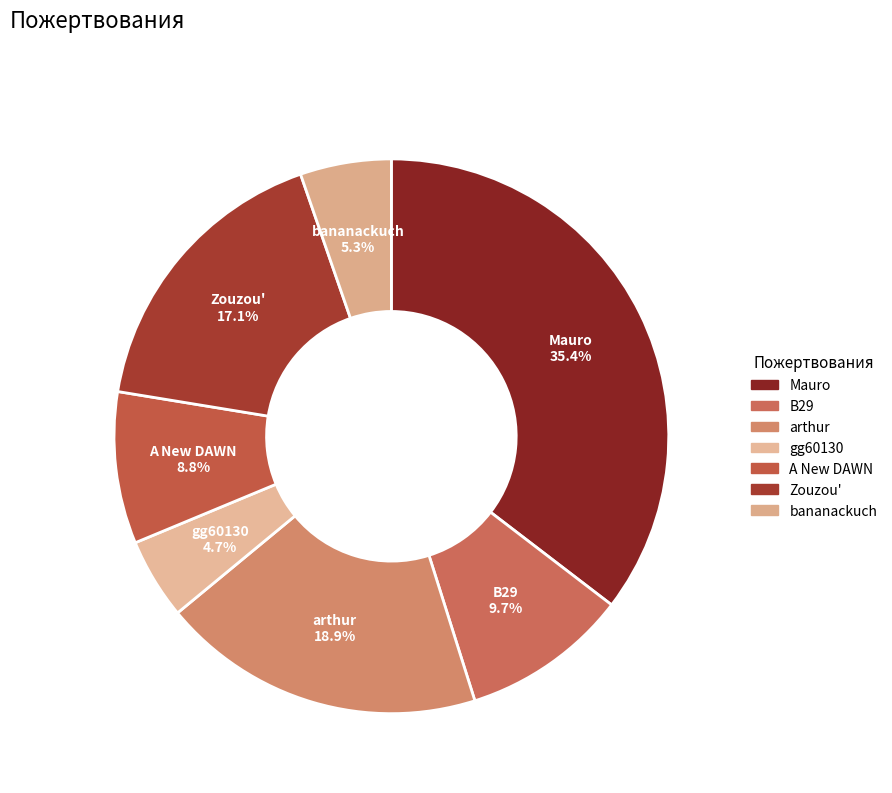

Which category has the smallest portion of the pie?

gg60130